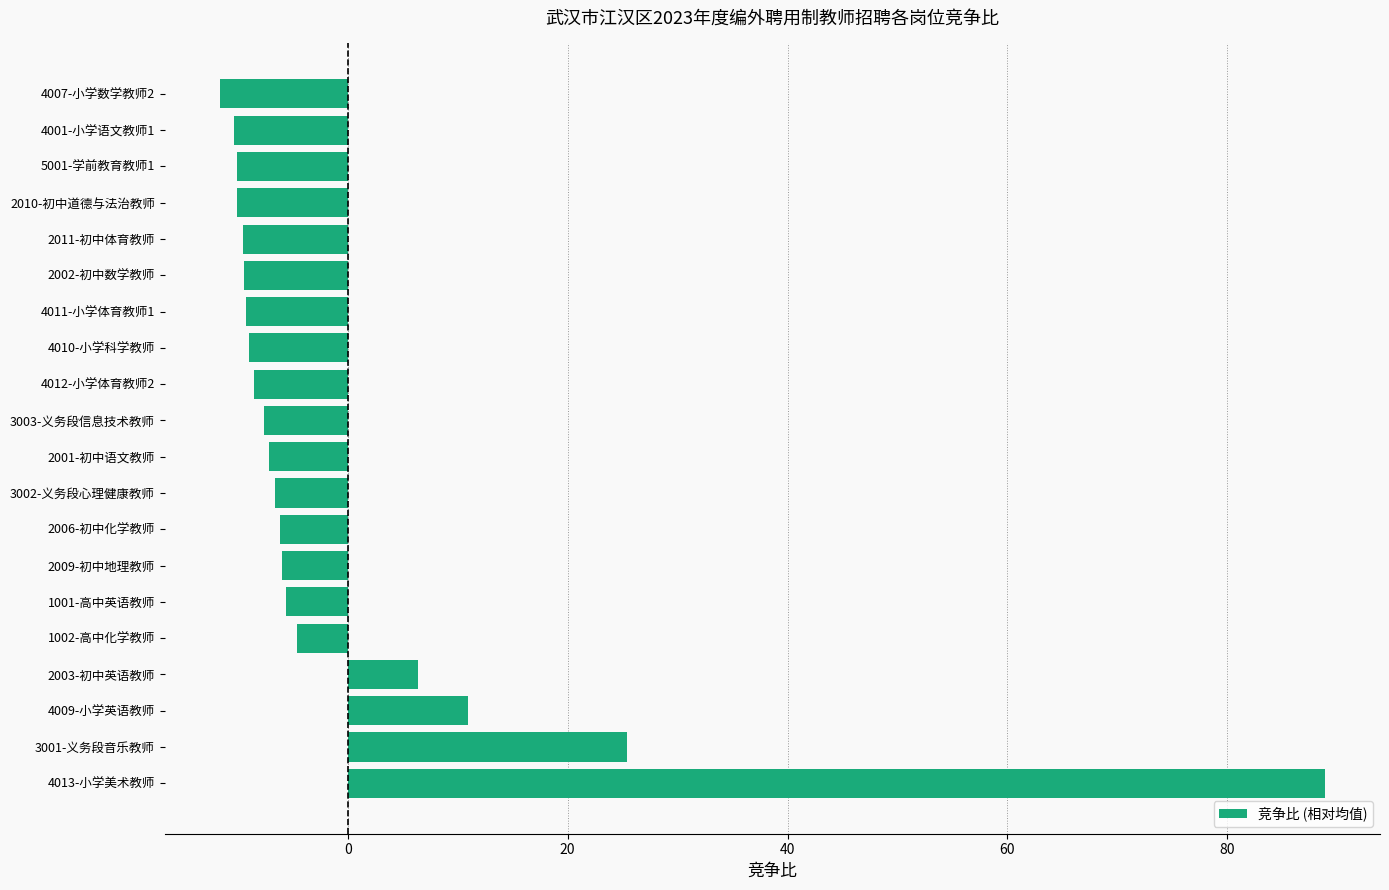

The value at 2010-初中道德与法治教师 is -10.1. True or false?

True